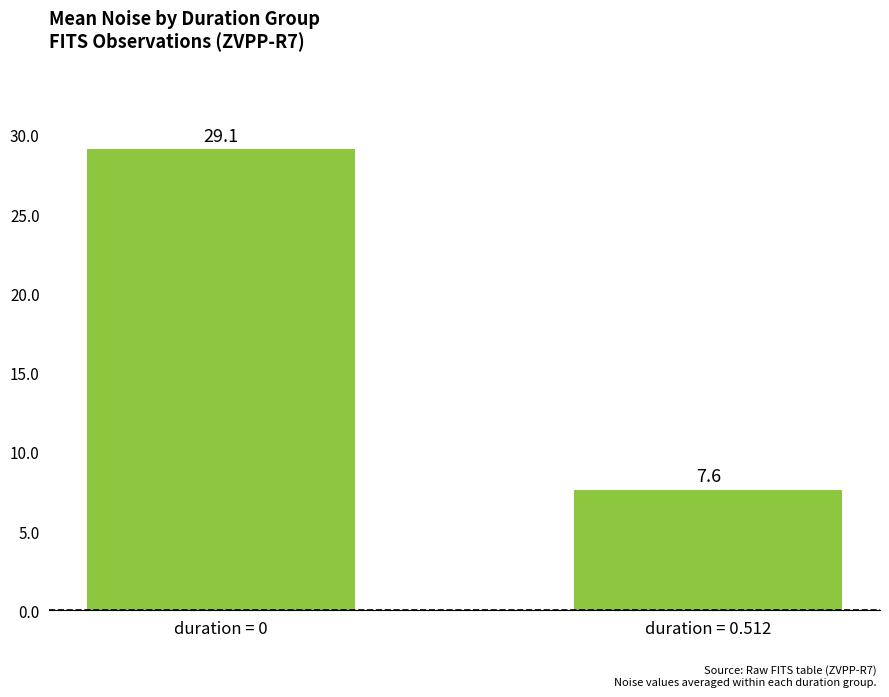

Reading left to right, list all the values displayed in this chart.

duration = 0=29.1	duration = 0.512=7.6